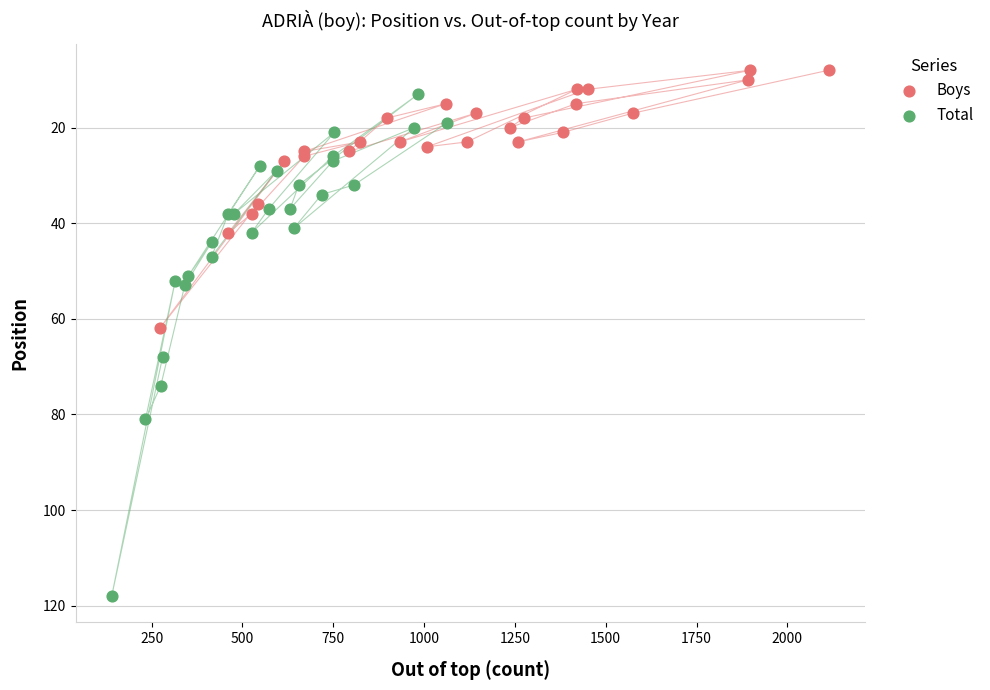

Which series contains the lowest Y value?

Boys